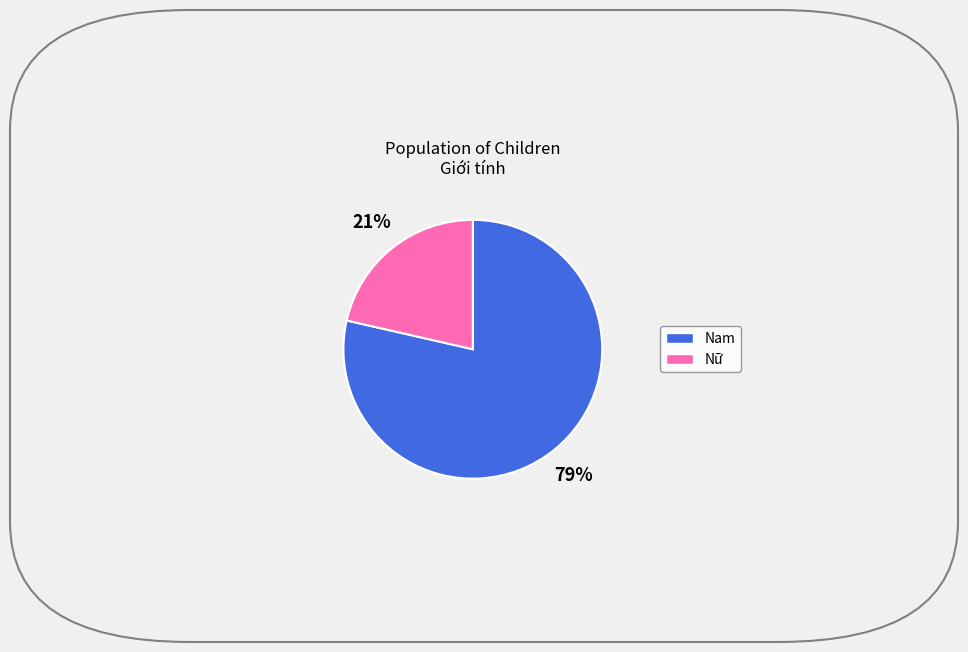

Which has a higher value, Nữ or Nam?

Nam